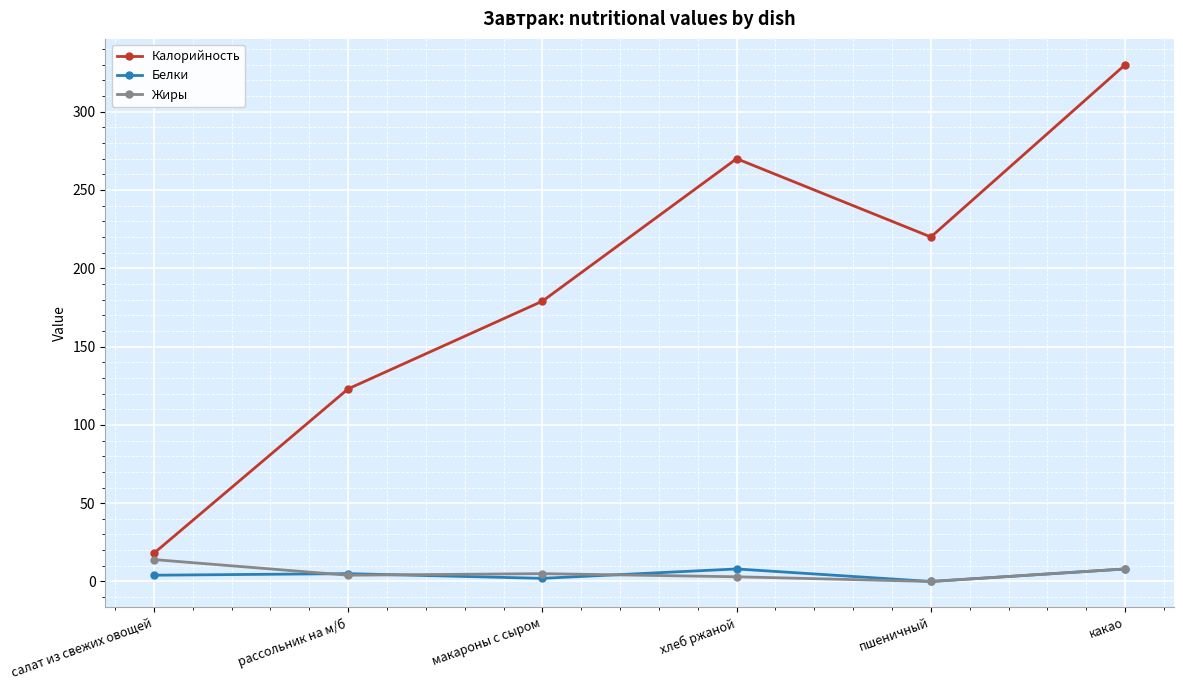

What are all the series names shown in the legend?

Калорийность, Белки, Жиры